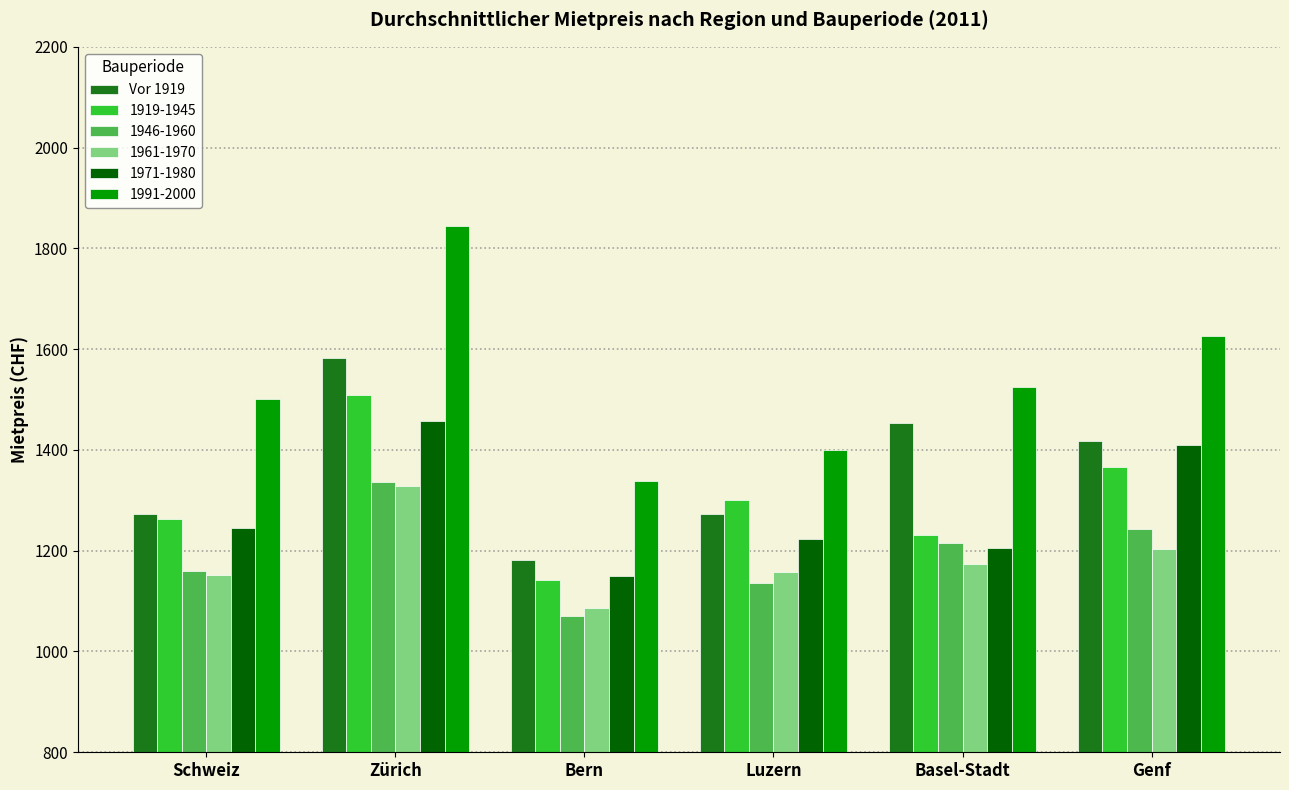

Which series has the largest range (max minus min)?

1991-2000